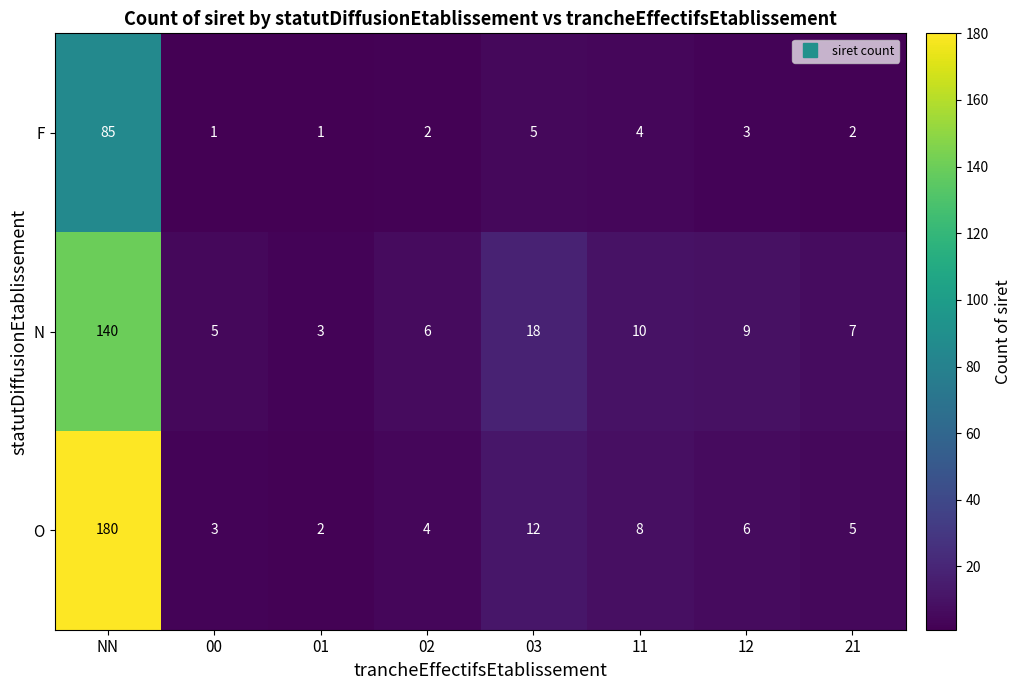

List the series in order of their overall mean, lowest first.

F, N, O